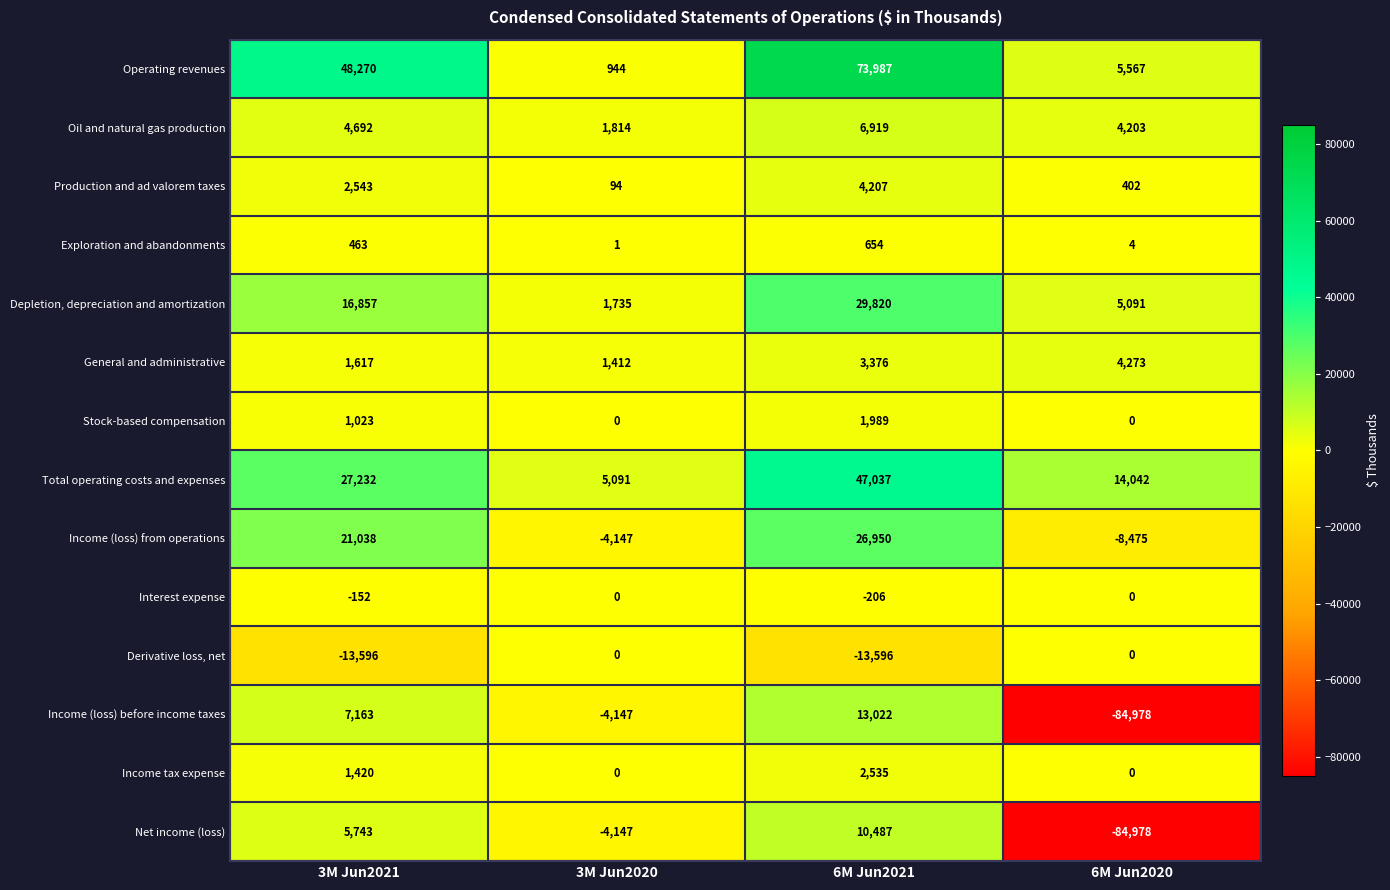

List the labels in order of Exploration and abandonments value, largest first.

6M Jun2021, 3M Jun2021, 6M Jun2020, 3M Jun2020